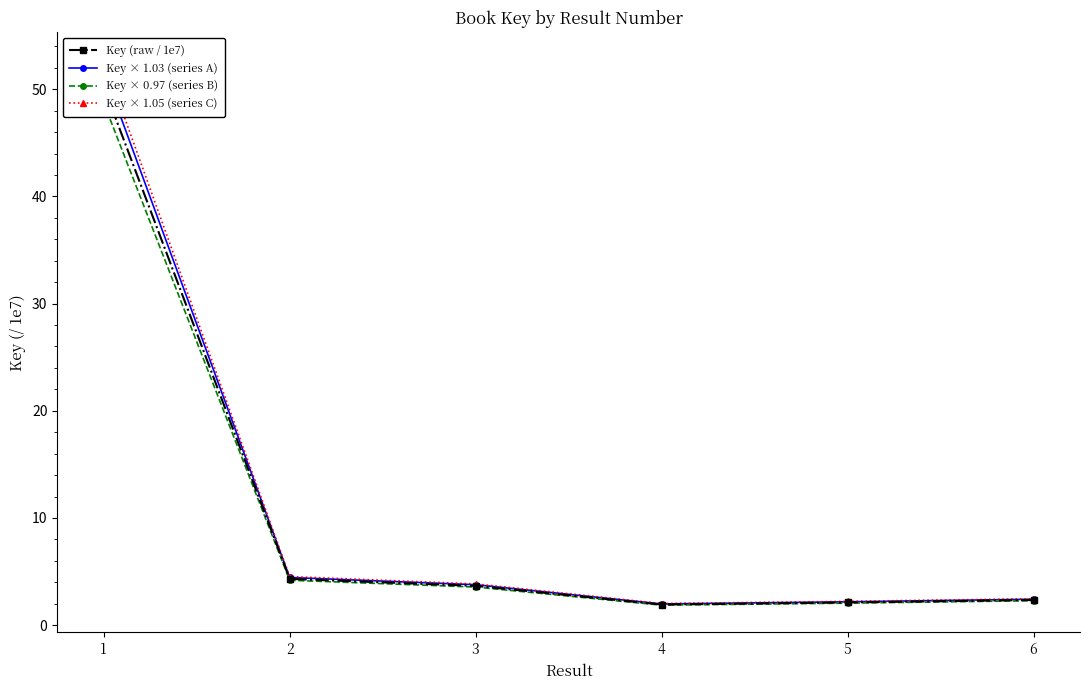

What is the average value of the Key × 1.03 (series A) series?

11.1